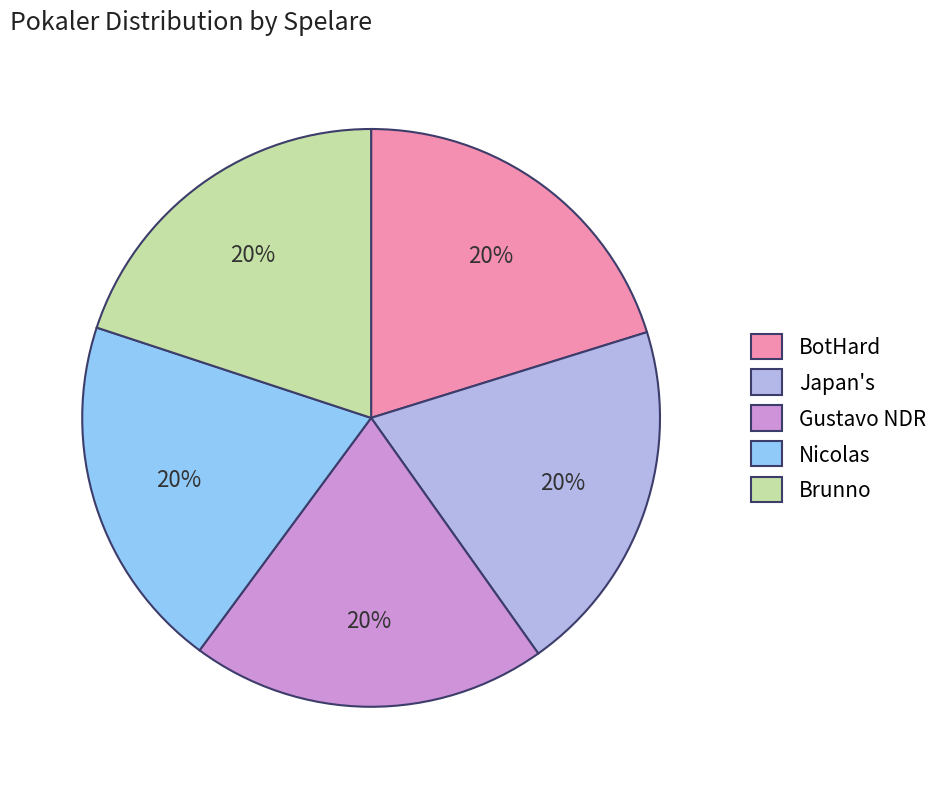

Is the sum of Gustavo NDR and Brunno greater than half?

No